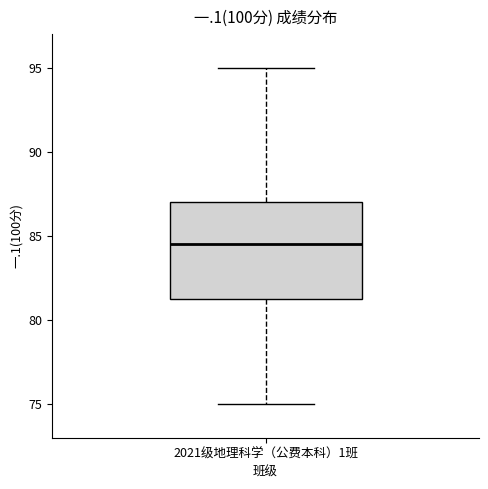

Transcribe this box plot: give where the median line is, the range the box spans, and where the two whiskers end, as read against the y-axis. The values are not printed on the chart, so give them approximately, as read against the axis.

median 84.5, box 81.5 to 87.0, whiskers 75.0 to 95.0